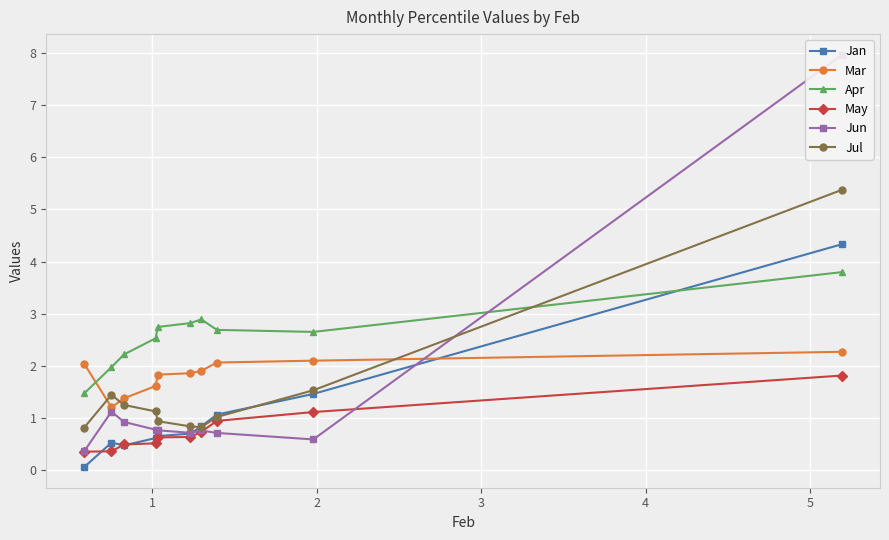

How many values in the Jul series are below 1?

4